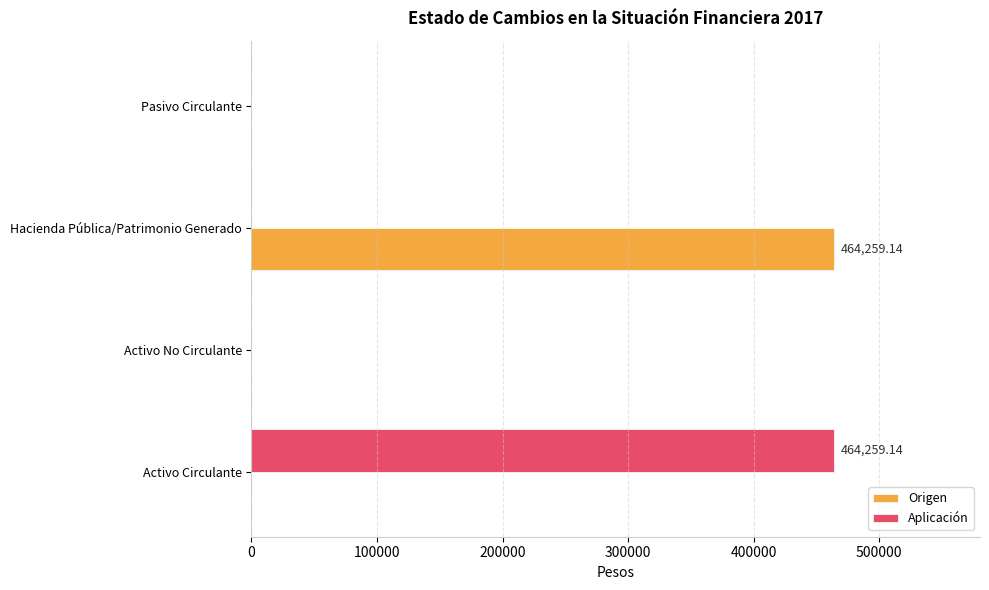

How many series are shown in this chart?

2